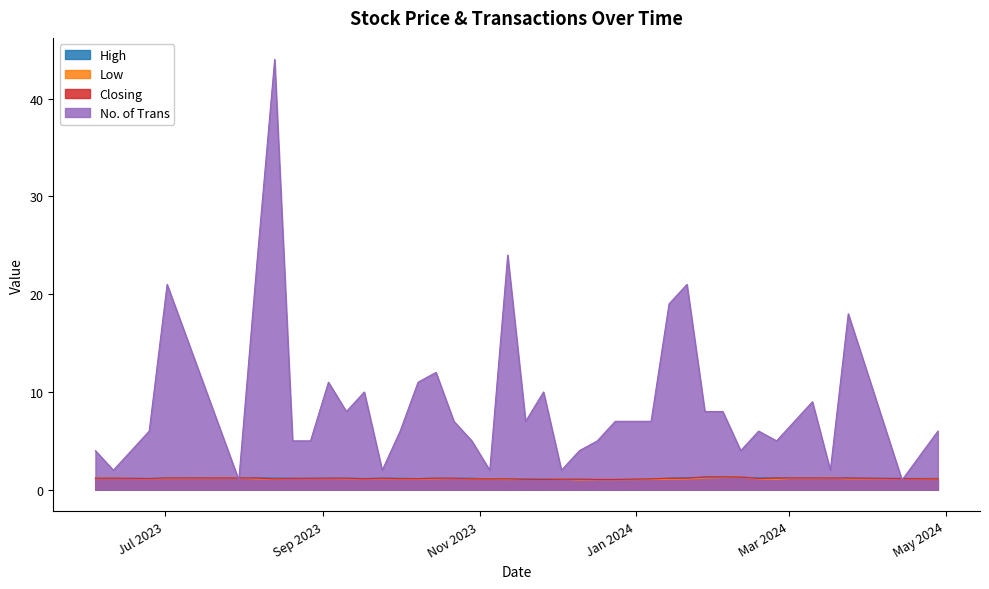

Where is the first local minimum for High?

14/04/2024